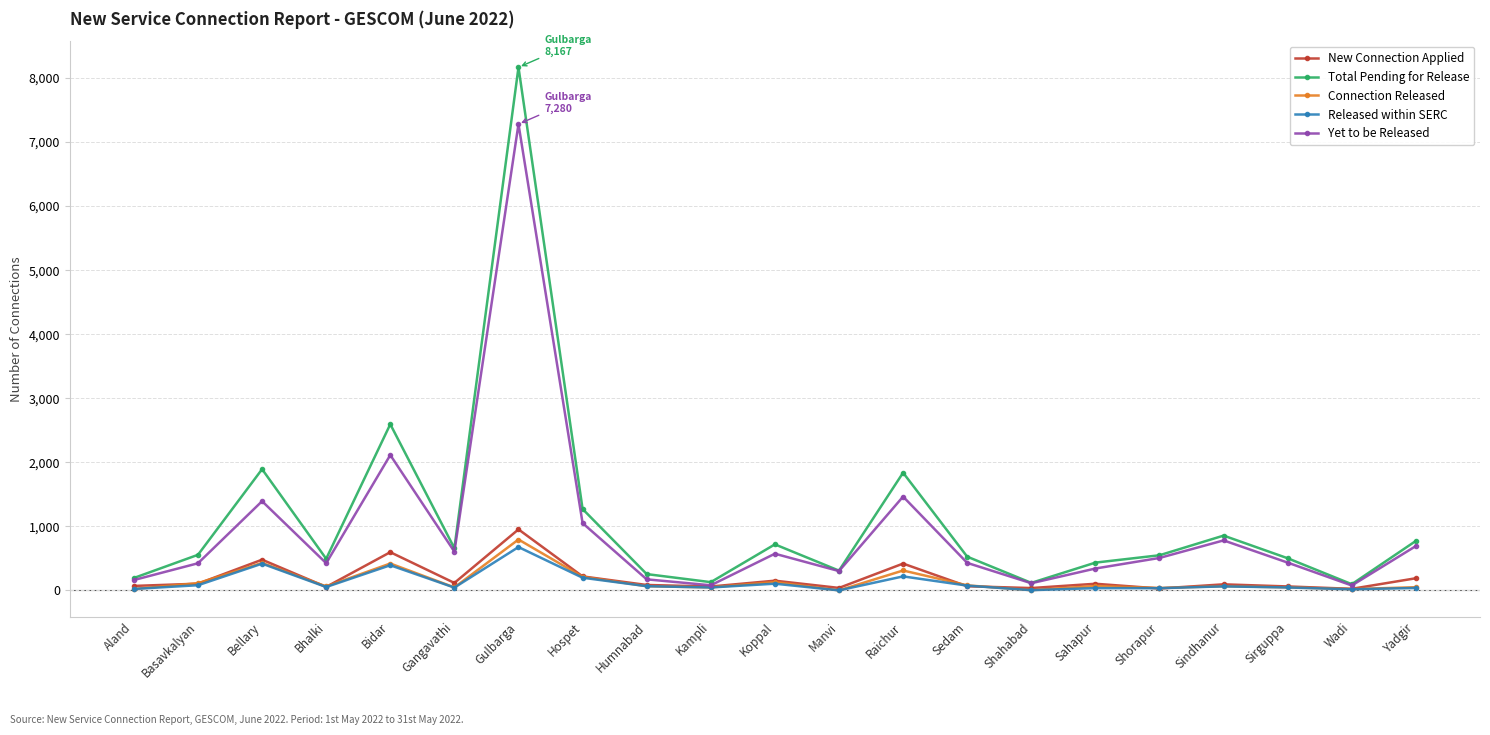

The value of Connection Released at Sirguppa is 47. True or false?

True